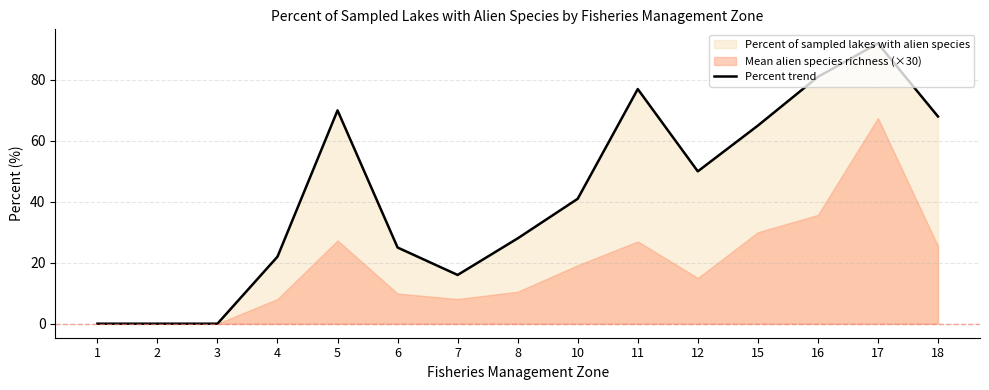

Reading right to left, transcribe all the data shown in this chart.

18=68	17=92	16=81	15=65	12=50	11=77	10=41	8=28	7=16	6=25	5=70	4=22	3=0	2=0	1=0